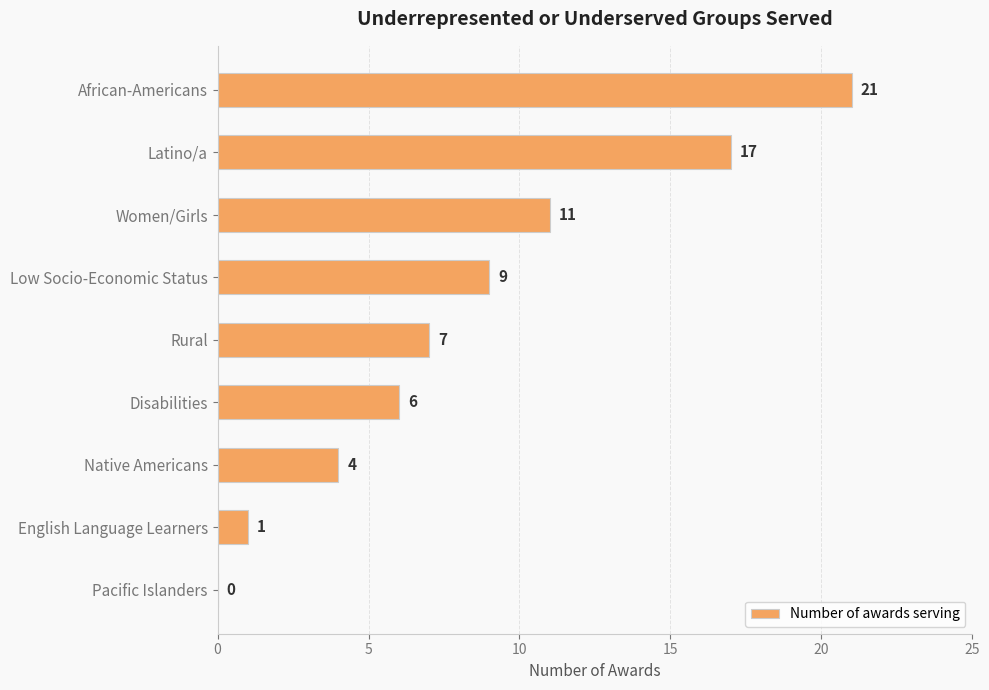

Does the chart contain stacked bars?

No